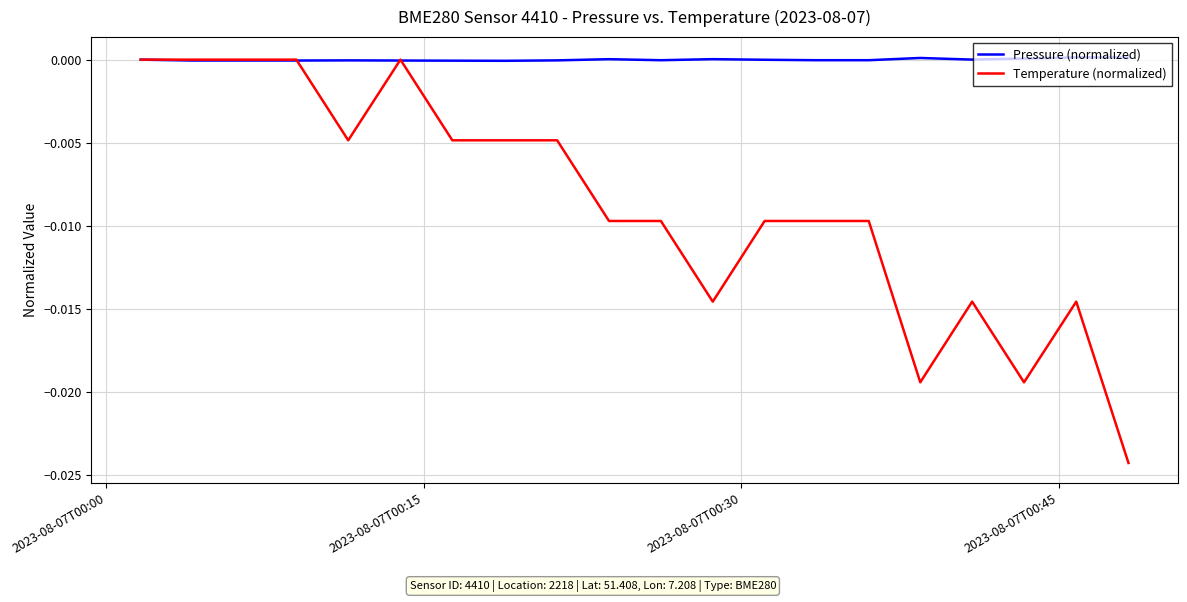

Which series has the largest range (max minus min)?

Temperature (normalized)